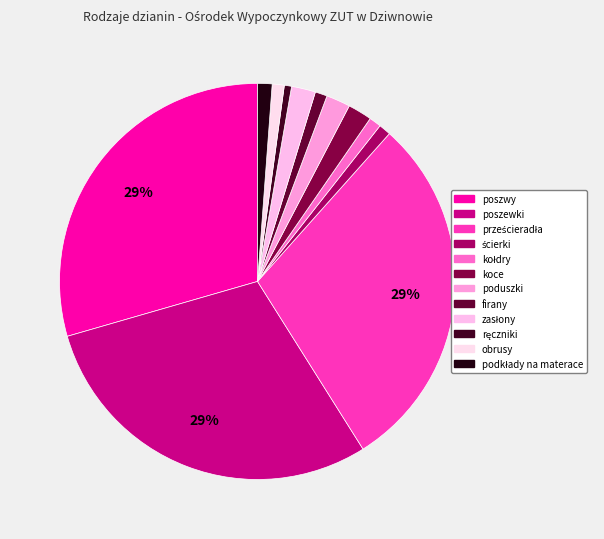

Count the number of slices in the pie.

12